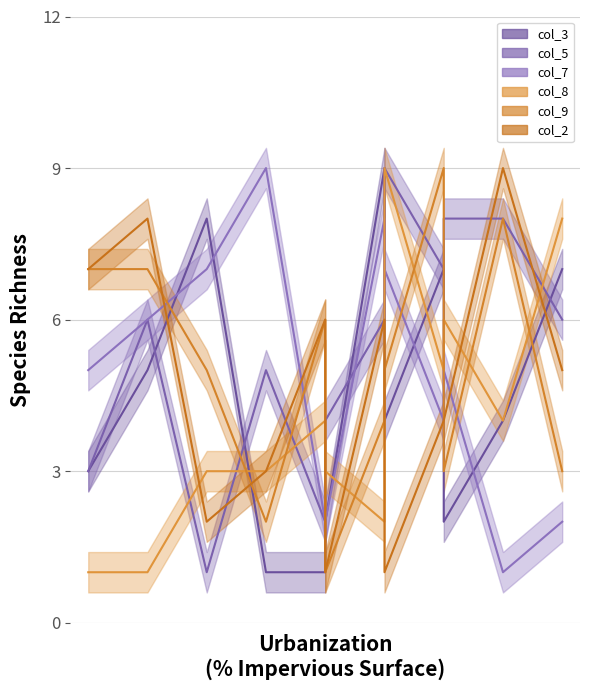

Between 1 and 6, which is larger?

1